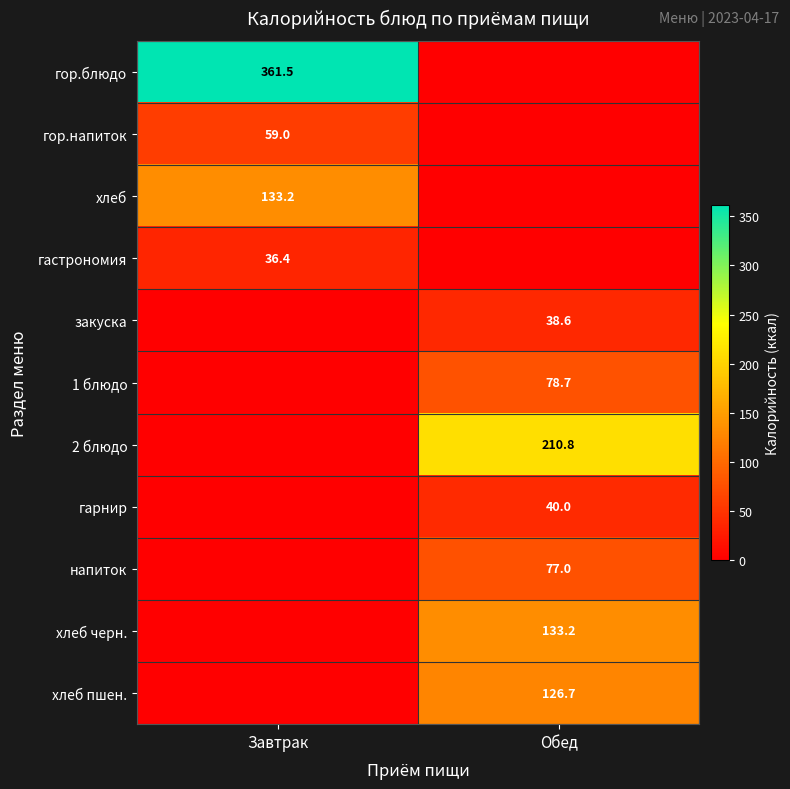

The хлеб черн. series shows 133.2 at Обед. True or false?

True